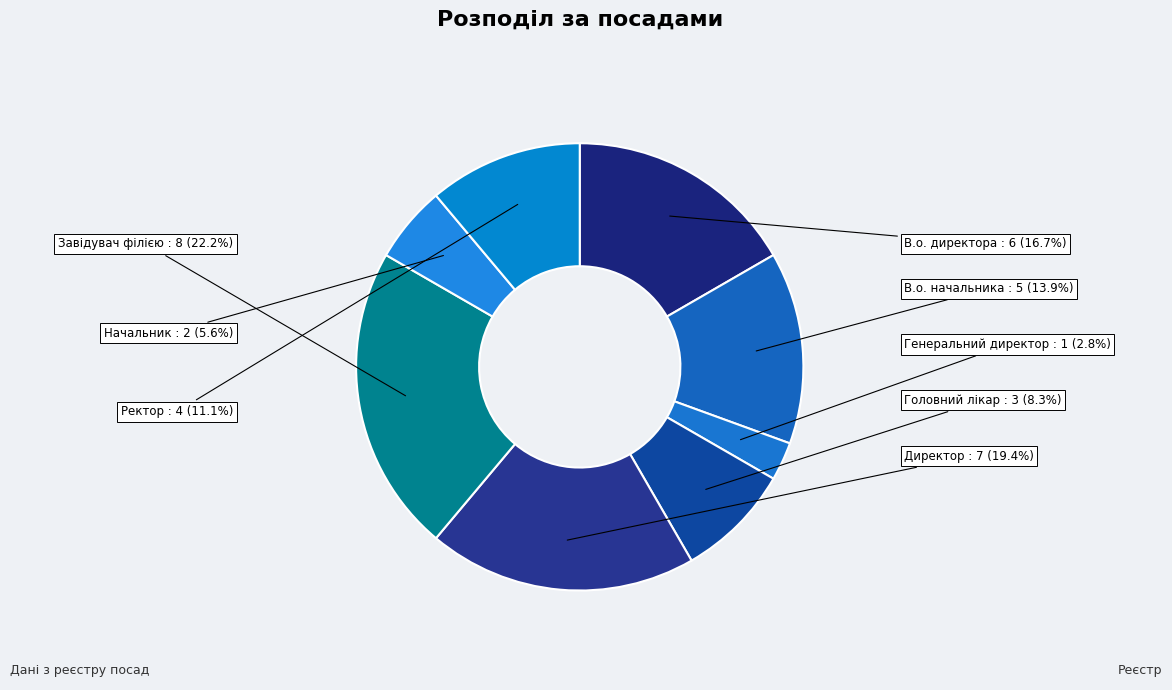

Which has a higher value, В.о. директора or Ректор?

В.о. директора